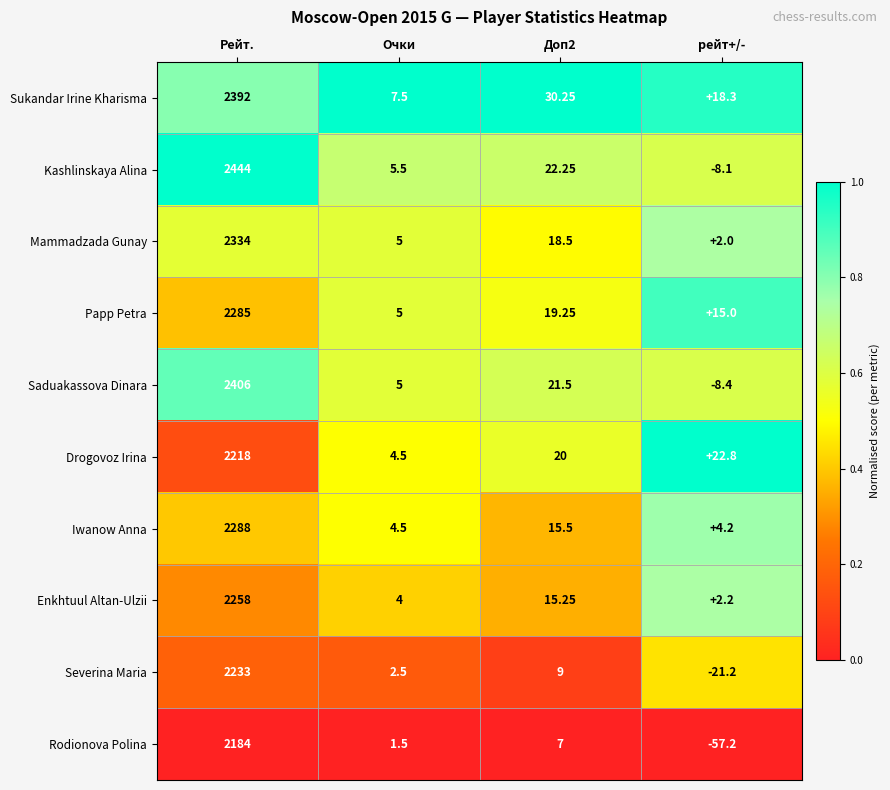

Which series changed the most between Доп2 and рейт+/-?

Rodionova Polina